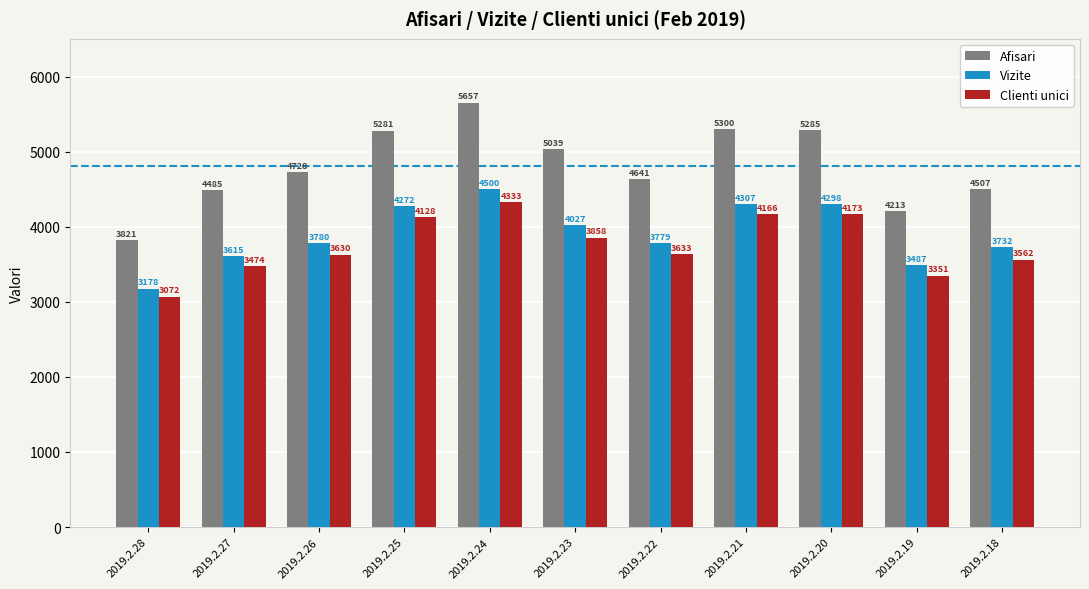

Reading right to left, list all the values displayed in this chart.

Afisari: 2019.2.18=4507	2019.2.19=4213	2019.2.20=5285	2019.2.21=5300	2019.2.22=4641	2019.2.23=5039	2019.2.24=5657	2019.2.25=5281	2019.2.26=4728	2019.2.27=4485	2019.2.28=3821
Vizite: 2019.2.18=3732	2019.2.19=3487	2019.2.20=4298	2019.2.21=4307	2019.2.22=3779	2019.2.23=4027	2019.2.24=4500	2019.2.25=4272	2019.2.26=3780	2019.2.27=3615	2019.2.28=3178
Clienti unici: 2019.2.18=3562	2019.2.19=3351	2019.2.20=4173	2019.2.21=4166	2019.2.22=3633	2019.2.23=3858	2019.2.24=4333	2019.2.25=4128	2019.2.26=3630	2019.2.27=3474	2019.2.28=3072